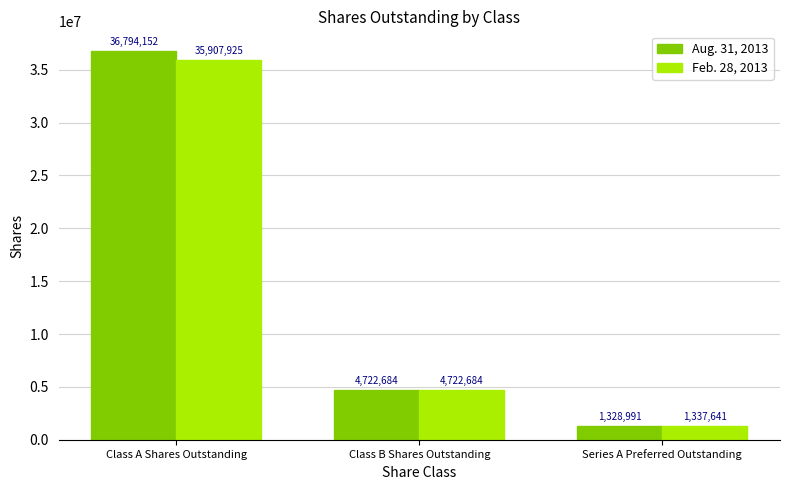

What is the difference between the maximum and minimum values in the Aug. 31, 2013 series?

35465161